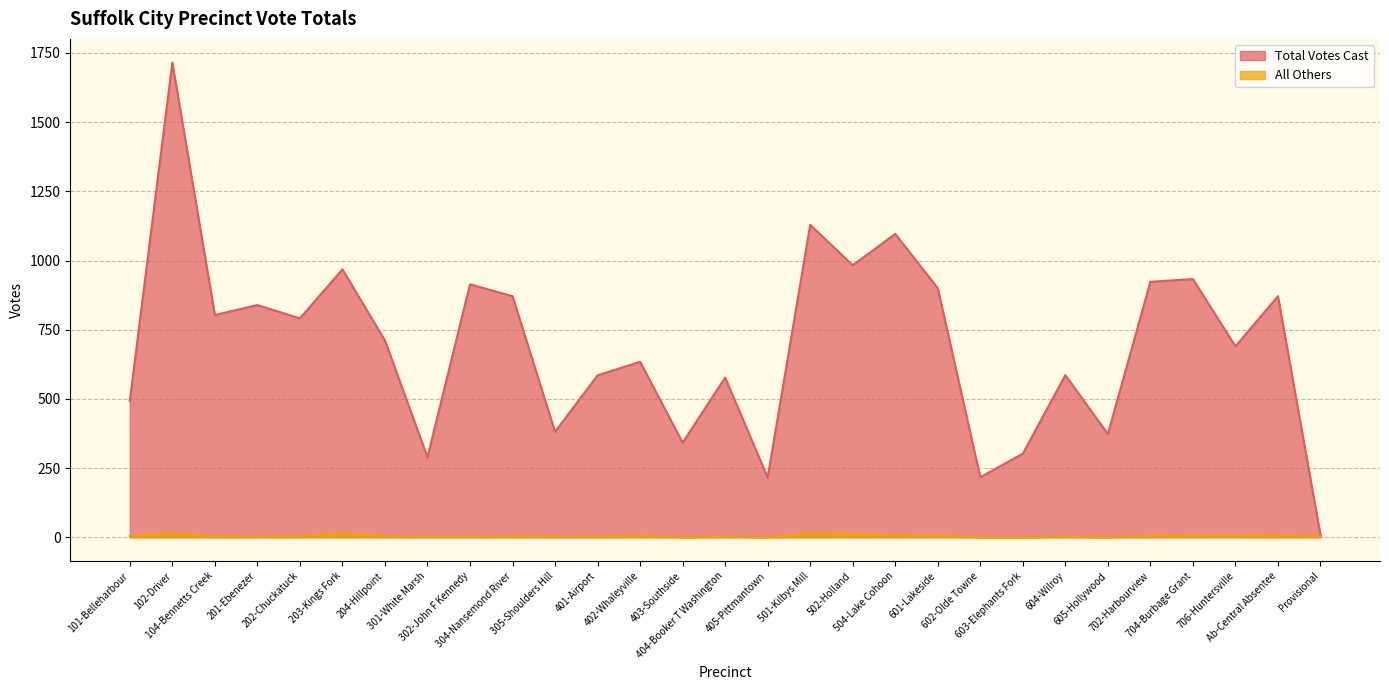

List the series in order of their peak value, lowest first.

All Others, Total Votes Cast